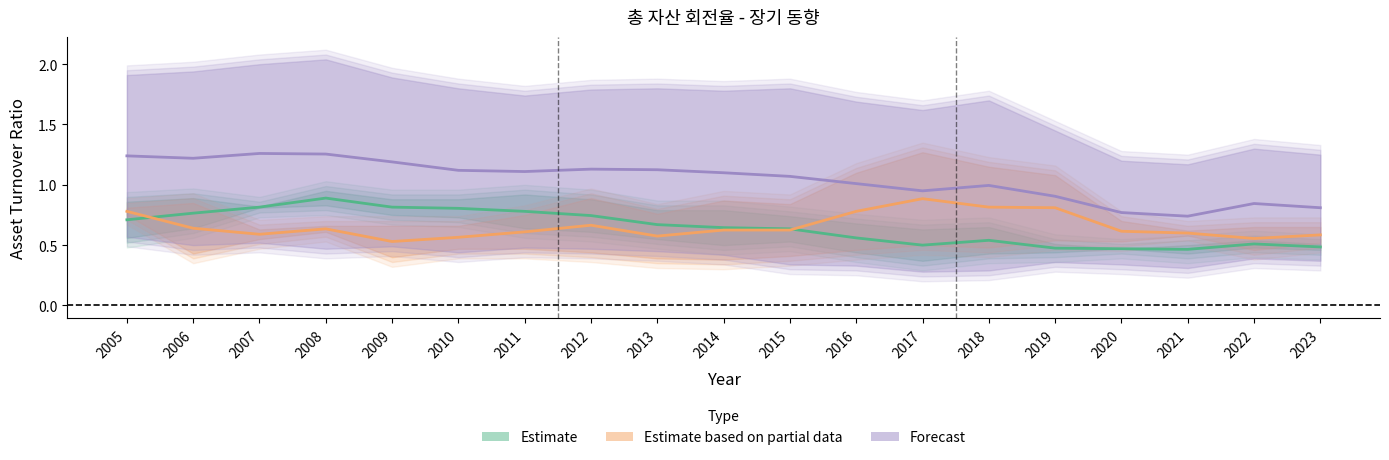

Which has a higher value, 2022 or 2019?

2022